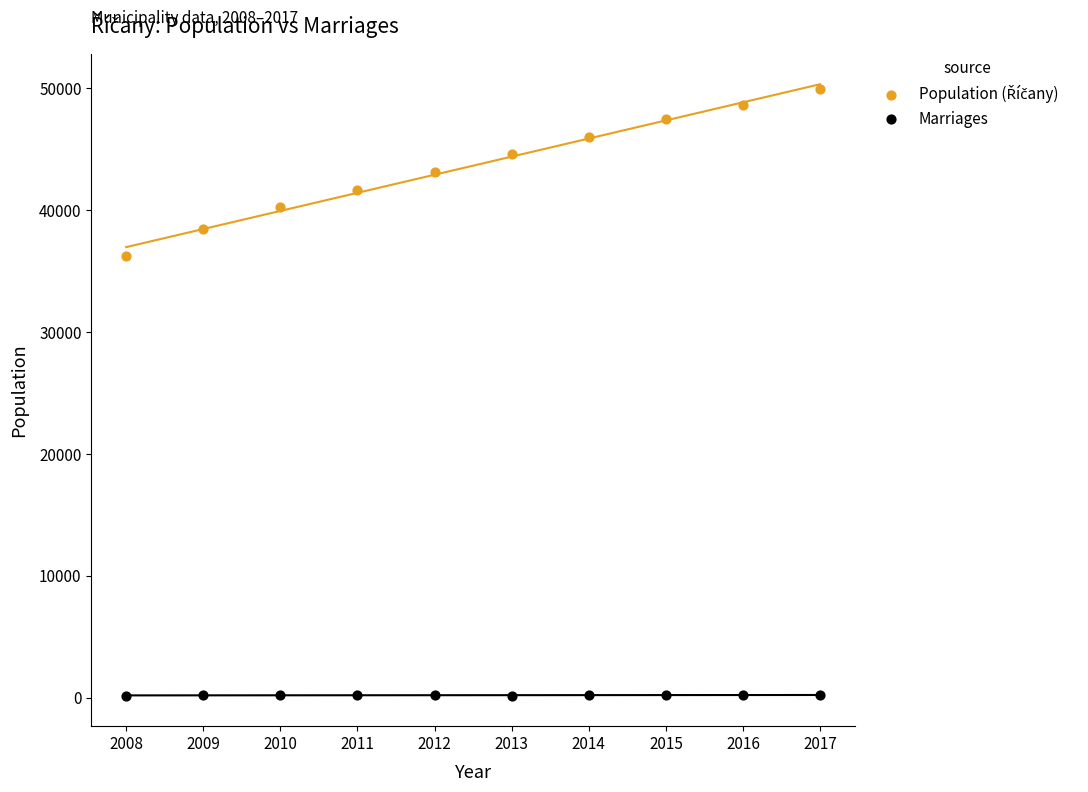

Which series contains the lowest Y value?

Marriages